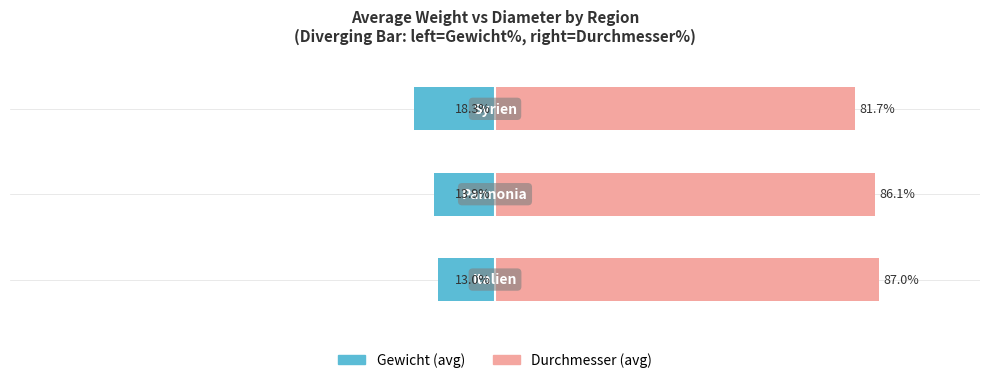

Reading right to left, extract all data points from this chart.

Gewicht (avg): 2=-18.3	1=-13.9	0=-13.0
Durchmesser (avg): 2=81.7	1=86.1	0=87.0